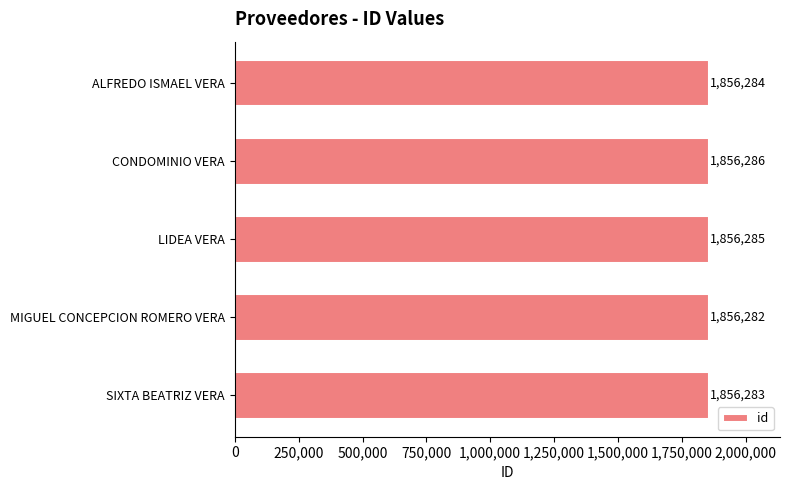

How many series are shown in this chart?

1